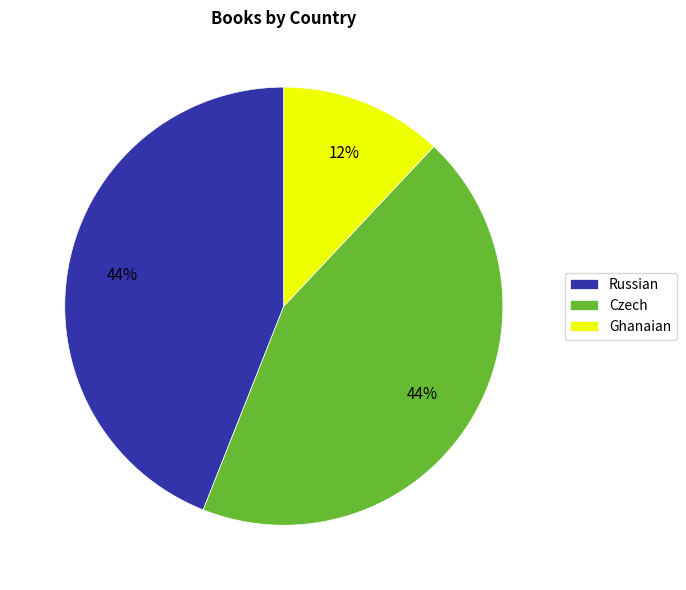

How many segments does this pie chart have?

3